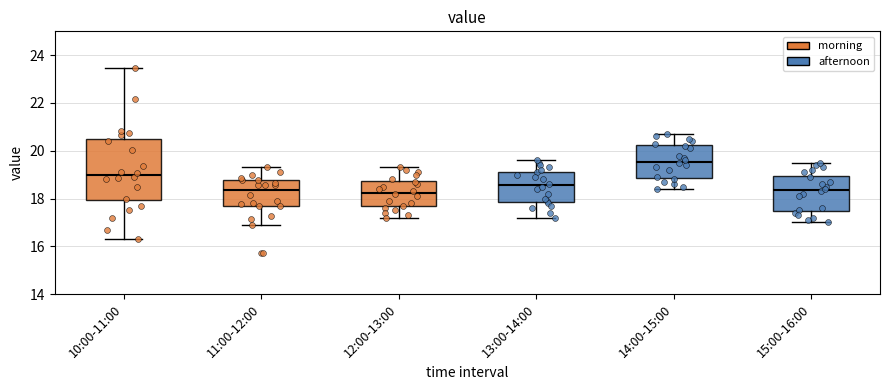

Where does the median line of the box for 11:00-12:00 sit on the y-axis? The values are not printed on the chart, so give them approximately, as read against the axis.

18.4